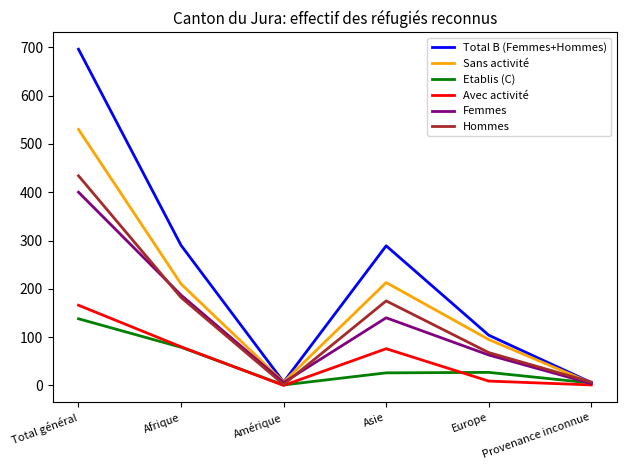

Rank the series at Asie from highest to lowest value.

Total B (Femmes+Hommes), Sans activité, Hommes, Femmes, Avec activité, Etablis (C)